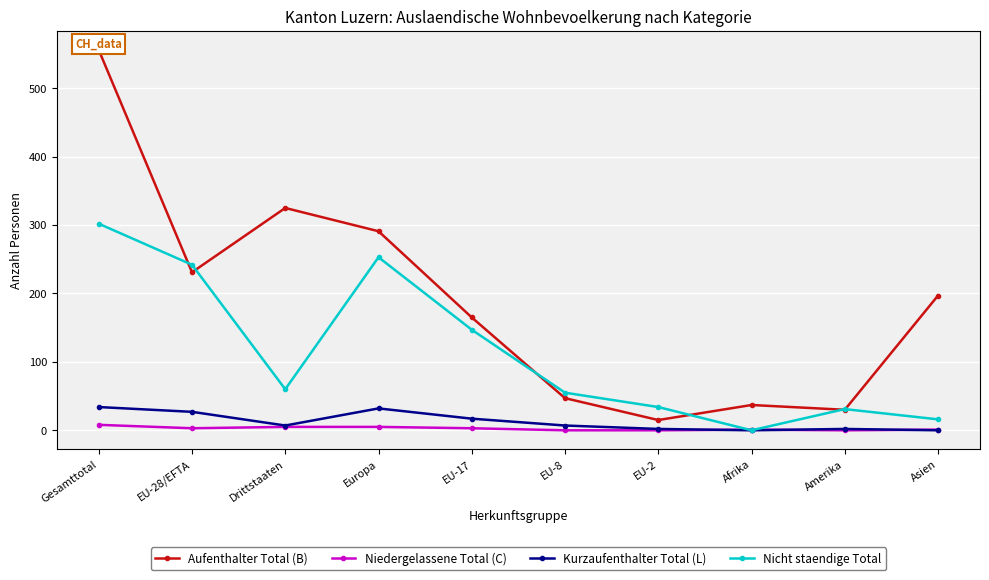

What is the approximate value of Aufenthalter Total (B) at EU-2?

15